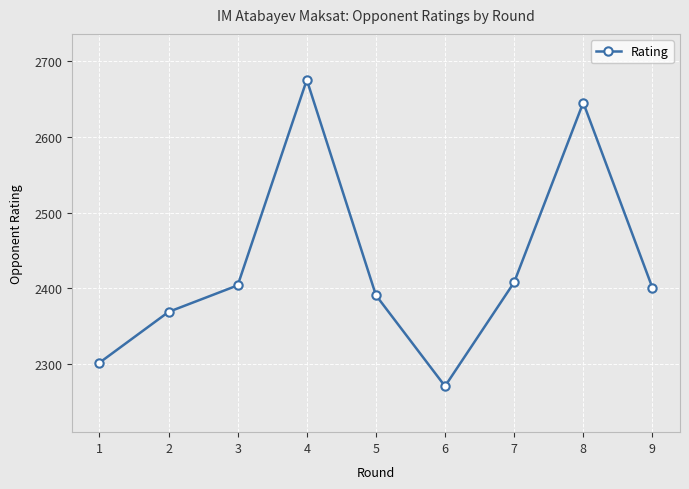

What is the greatest value displayed?

2675